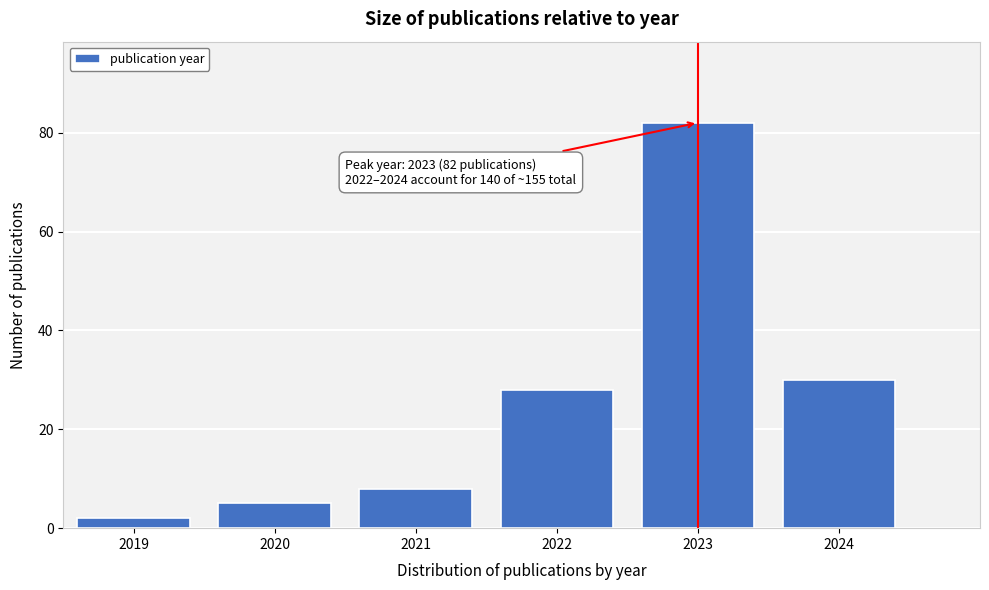

Reading left to right, extract all data points from this chart.

2019=2	2020=5	2021=8	2022=28	2023=82	2024=30